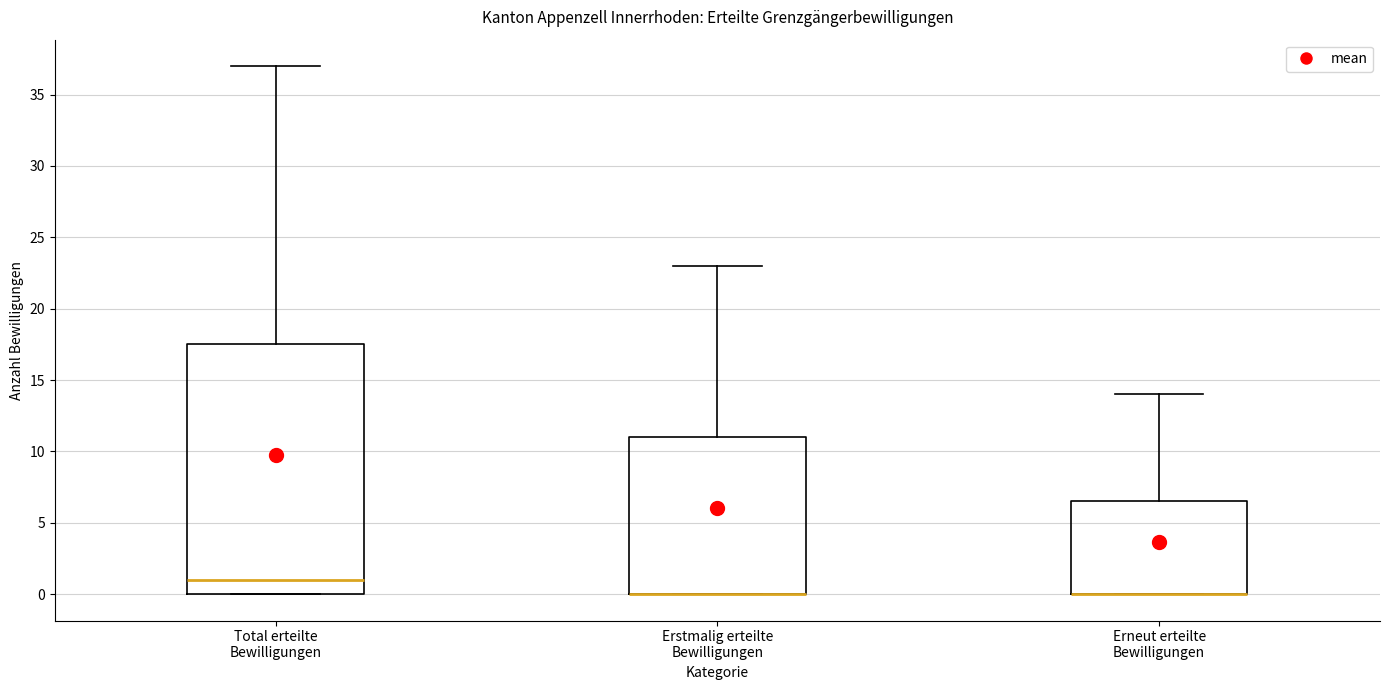

Reading left to right, read every box against the y-axis: the position of its median line, the range the box covers, and the ends of its whiskers. The values are not printed on the chart, so give them approximately, as read against the axis.

Total erteilte Bewilligungen: median 1.0, box 0.0 to 17.5, whiskers 0.0 to 37.0
Erstmalig erteilte Bewilligungen: median 0.0 (drawn on the box's lower edge), box 0.0 to 11.0, whiskers 0.0 to 23.0
Erneut erteilte Bewilligungen: median 0.0 (drawn on the box's lower edge), box 0.0 to 6.5, whiskers 0.0 to 14.0